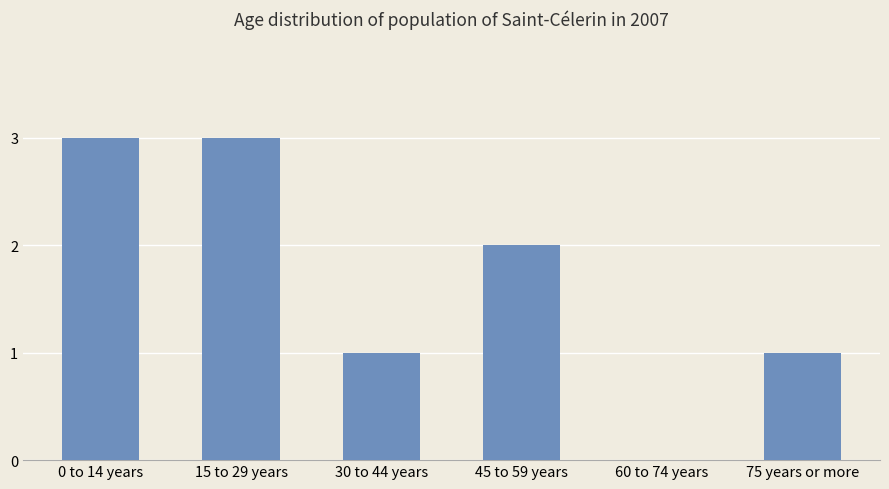

How many distinct data groups are displayed?

1